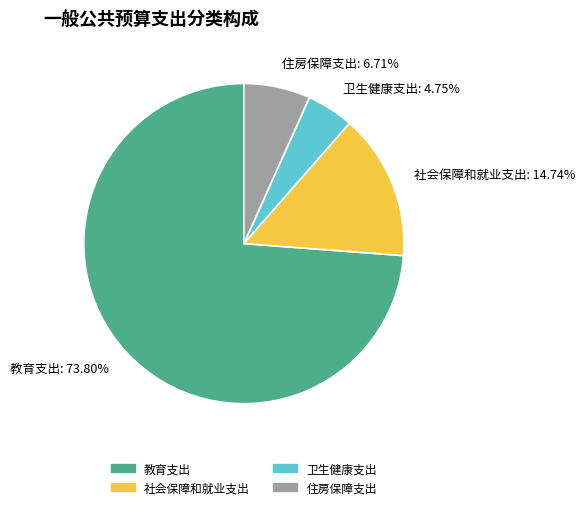

The 住房保障支出 slice represents 1% of the pie. True or false?

False